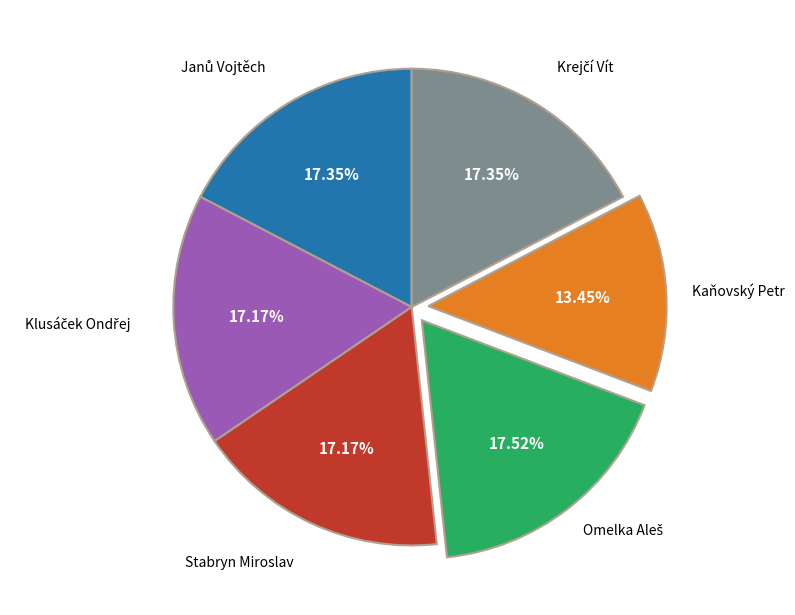

Is there a majority slice in this chart?

No